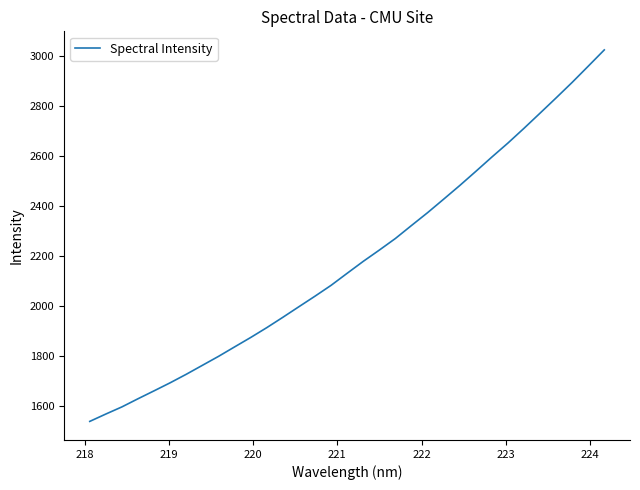

What is the difference between the maximum and minimum values?

1487.9